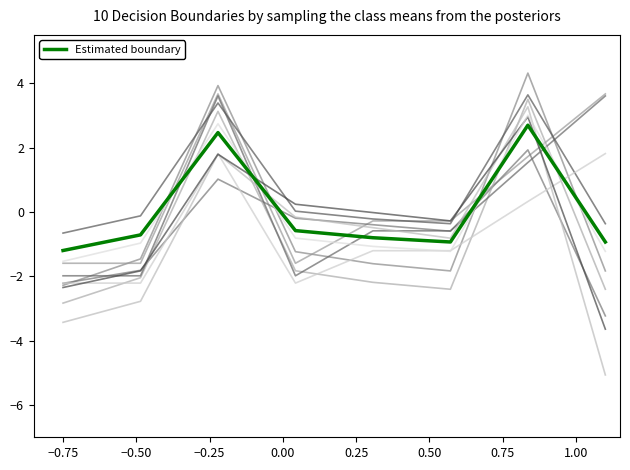

What is the minimum value for Estimated boundary?

-1.2